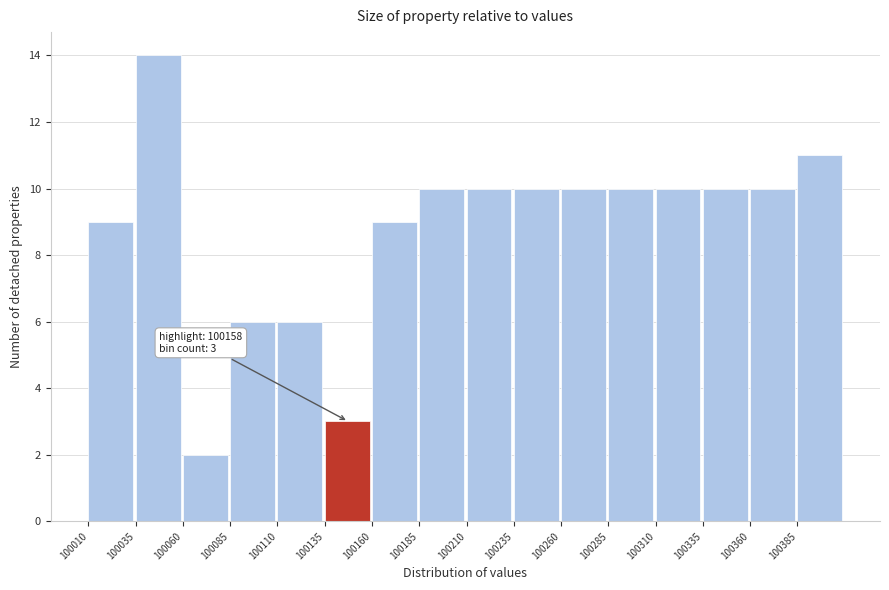

Over which range of the x-axis is the bar tallest?

100035 to 100060